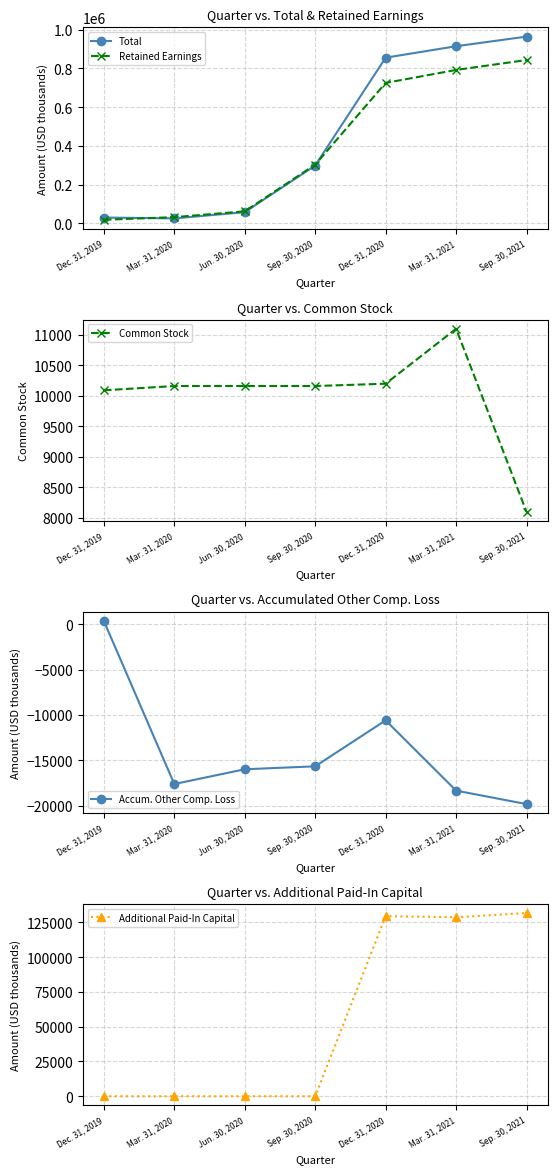

True or false: Accum. Other Comp. Loss has more than 0 points higher than both neighbors.

True